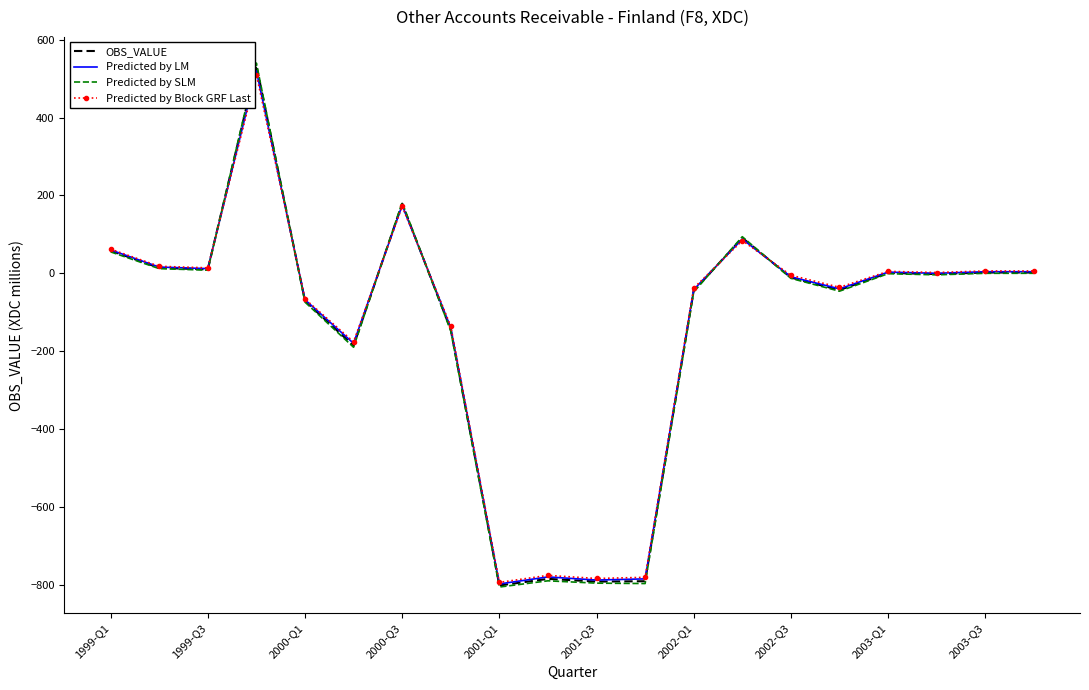

Which series has the widest spread of values?

Predicted by SLM